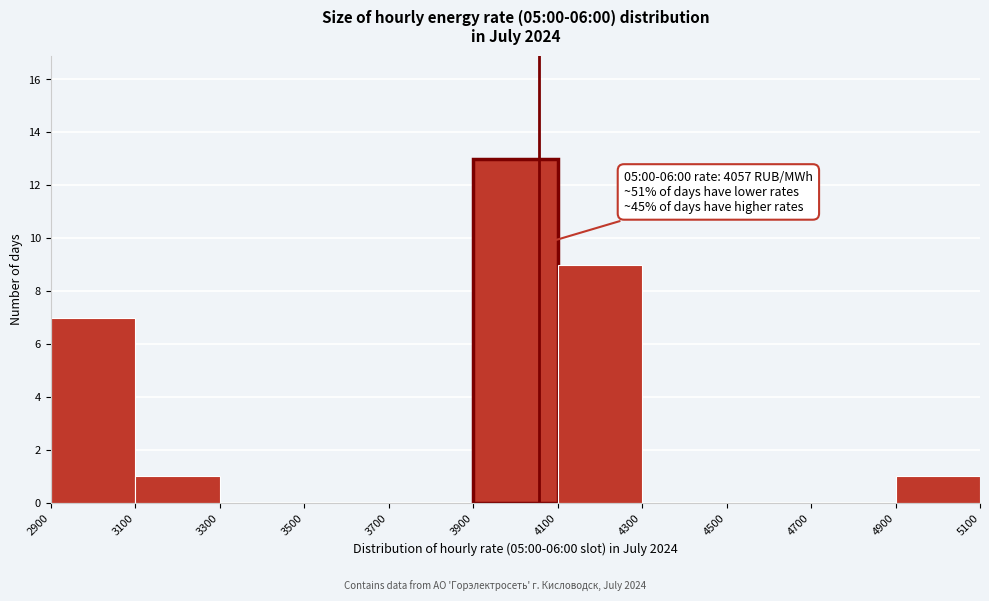

Over which range of the x-axis is the bar tallest?

3900 to 4100